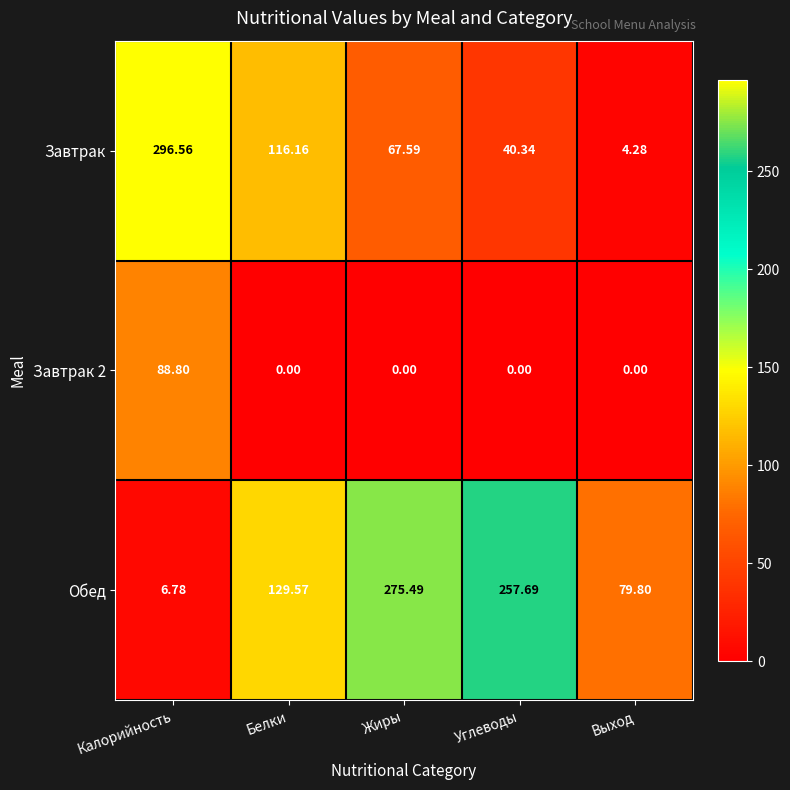

How many data points in Обед are above 129?

3